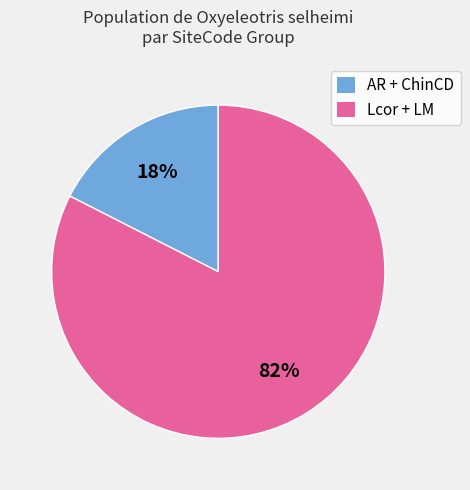

Rank the categories by value from highest to lowest.

Lcor + LM, AR + ChinCD